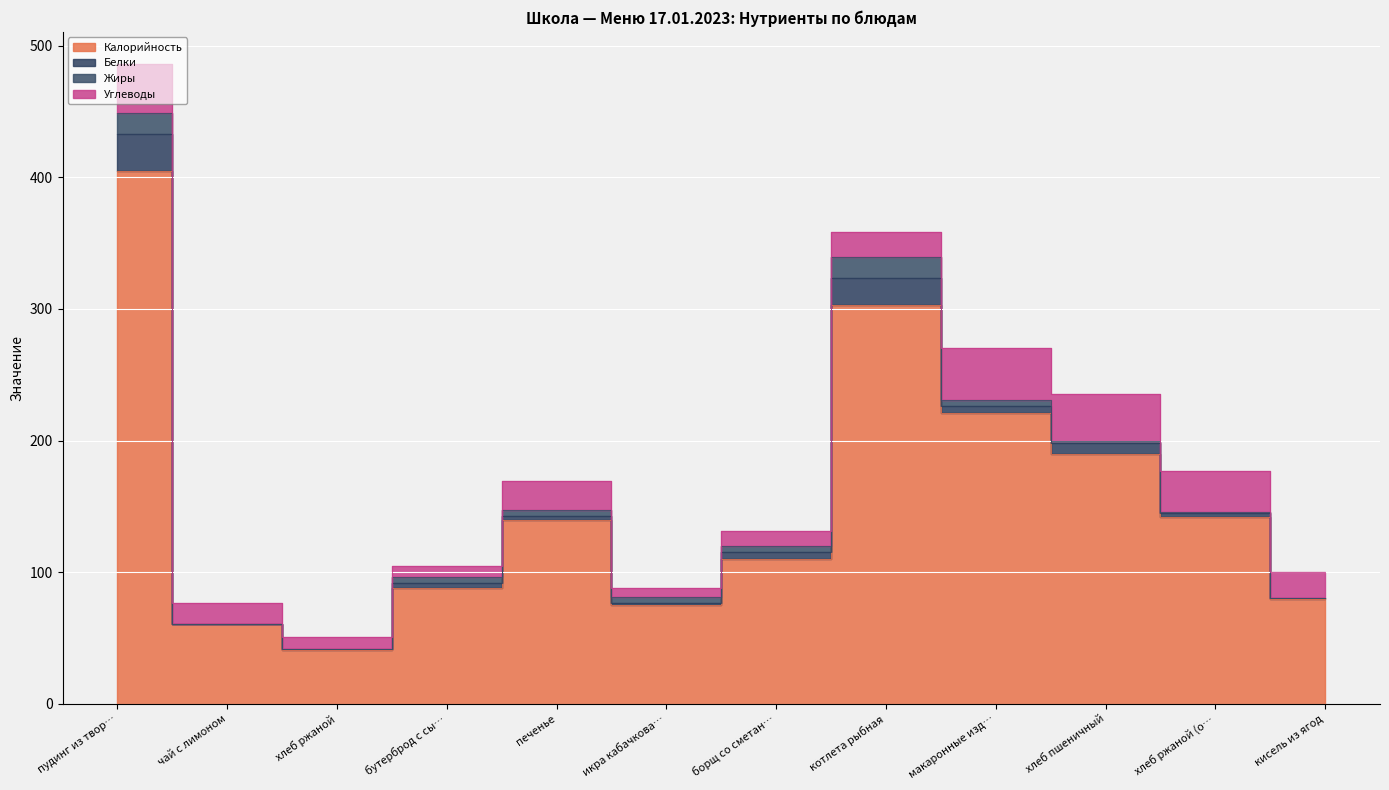

Rank the series at бутерброд с сыром from highest to lowest value.

Калорийность, Углеводы, Жиры, Белки